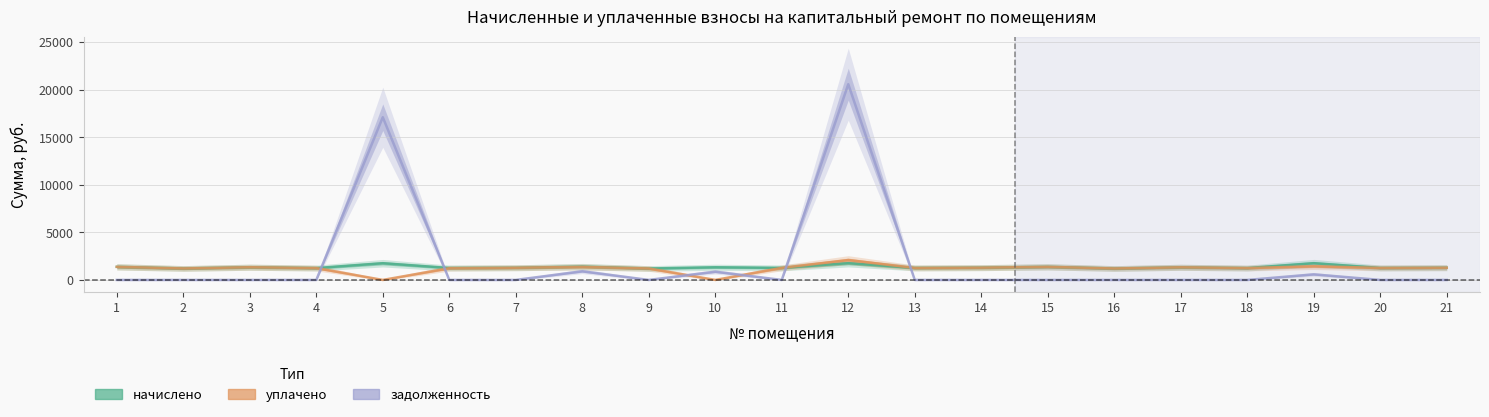

True or false: уплачено has more than 2 interior local peaks.

True